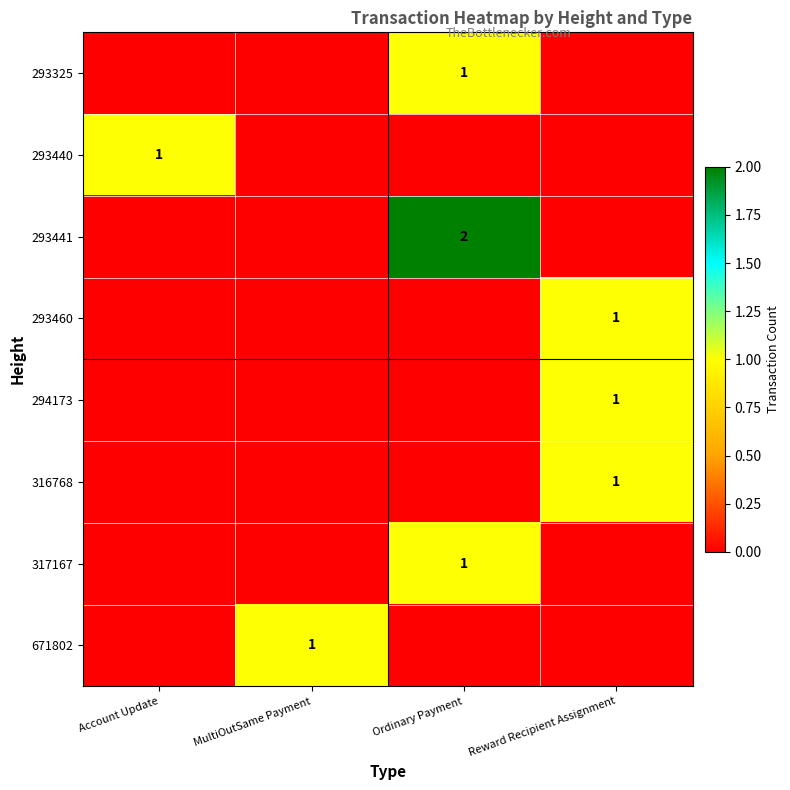

The value of 293440 at Account Update is 2. True or false?

False